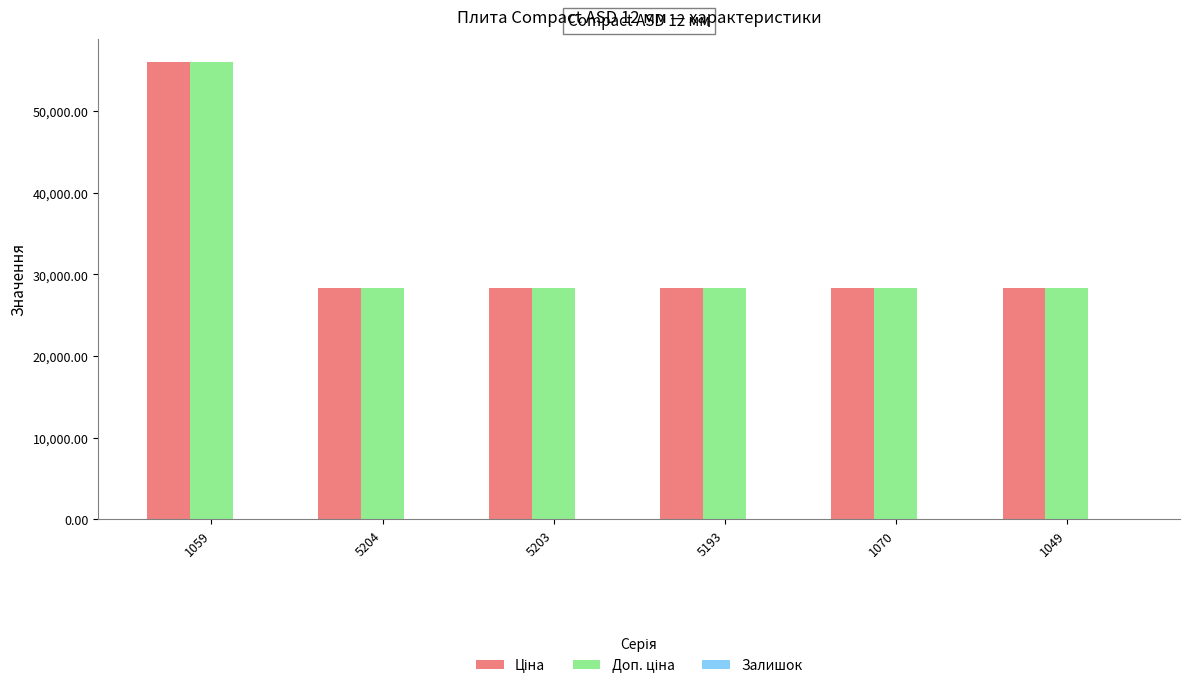

What is the maximum value shown in the chart?

56054.0